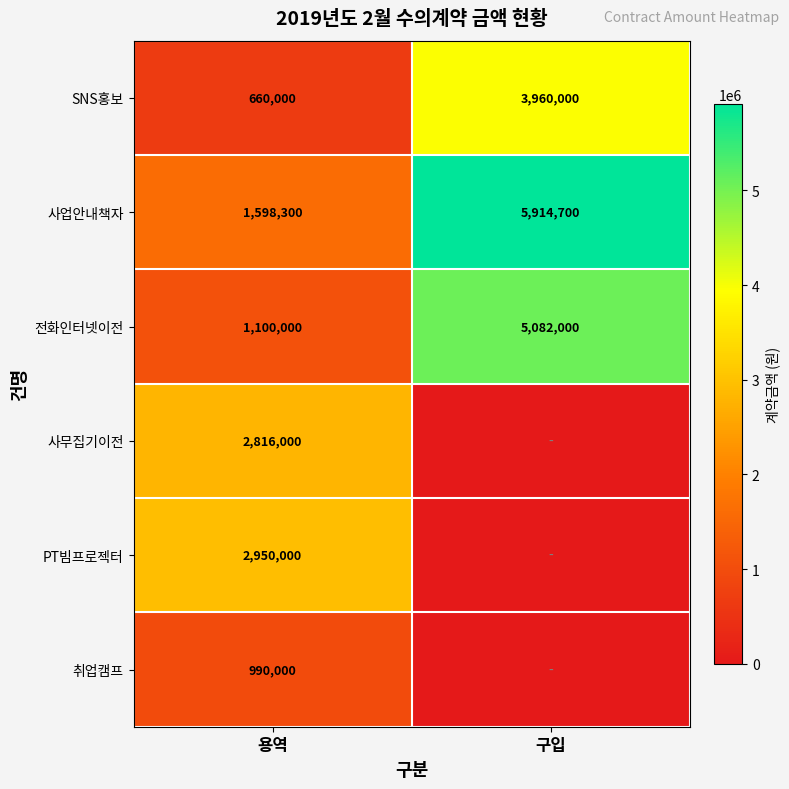

Which has a higher value, 구입 or 용역?

구입